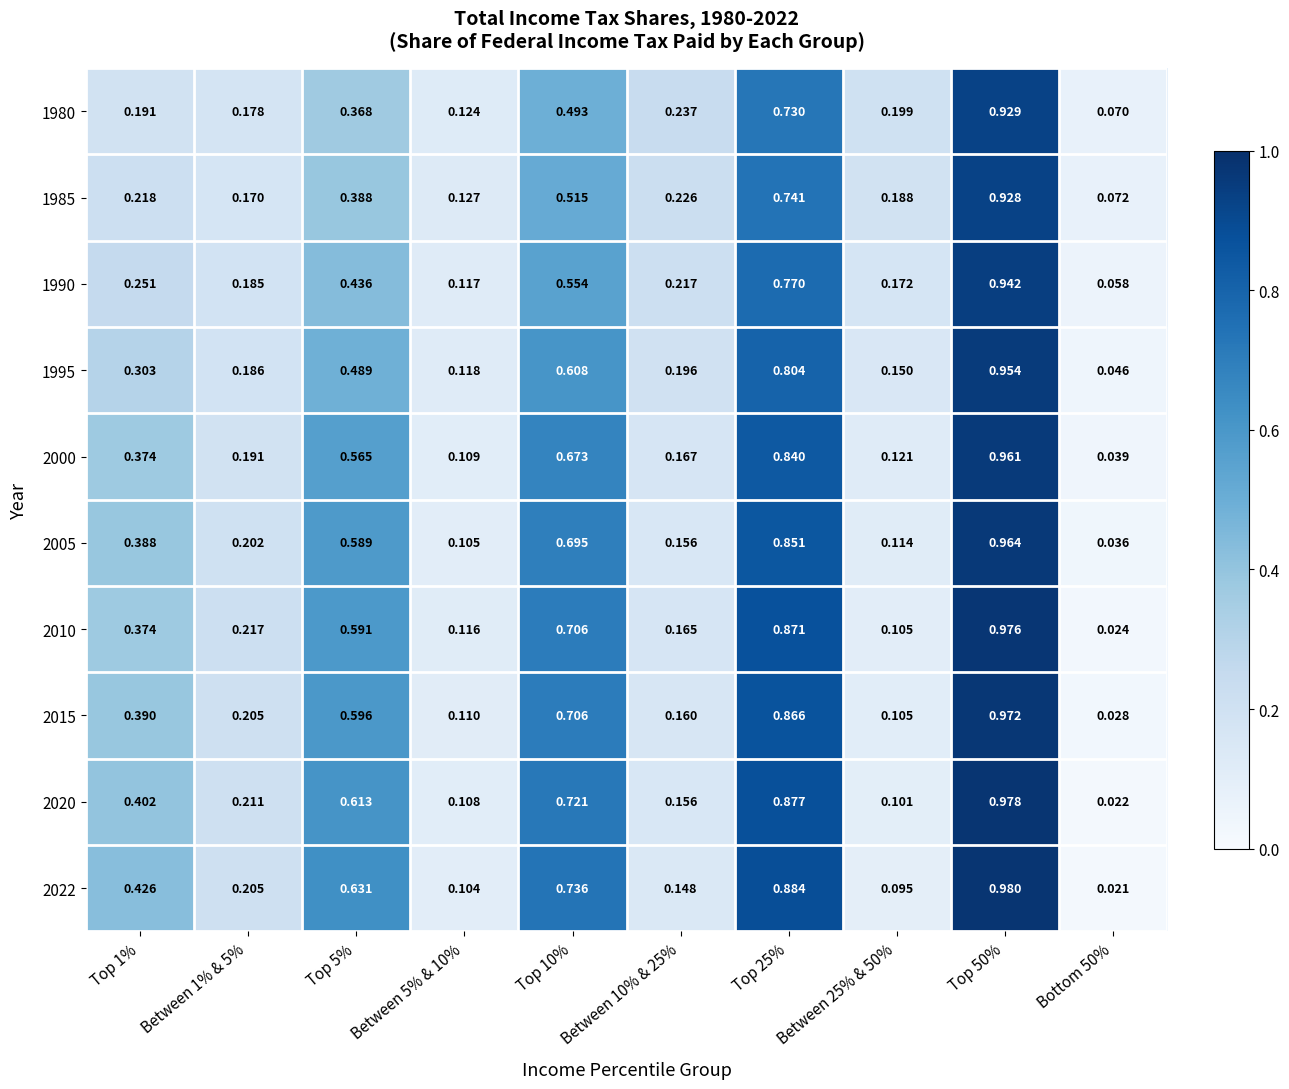

Reading left to right, list all the values displayed in this chart.

1980: Top 1%=0.2	Between 1% & 5%=0.2	Top 5%=0.4	Between 5% & 10%=0.1	Top 10%=0.5	Between 10% & 25%=0.2	Top 25%=0.7	Between 25% & 50%=0.2	Top 50%=0.9	Bottom 50%=0.1
1985: Top 1%=0.2	Between 1% & 5%=0.2	Top 5%=0.4	Between 5% & 10%=0.1	Top 10%=0.5	Between 10% & 25%=0.2	Top 25%=0.7	Between 25% & 50%=0.2	Top 50%=0.9	Bottom 50%=0.1
1990: Top 1%=0.3	Between 1% & 5%=0.2	Top 5%=0.4	Between 5% & 10%=0.1	Top 10%=0.6	Between 10% & 25%=0.2	Top 25%=0.8	Between 25% & 50%=0.2	Top 50%=0.9	Bottom 50%=0.1
1995: Top 1%=0.3	Between 1% & 5%=0.2	Top 5%=0.5	Between 5% & 10%=0.1	Top 10%=0.6	Between 10% & 25%=0.2	Top 25%=0.8	Between 25% & 50%=0.1	Top 50%=1.0	Bottom 50%=0.0
2000: Top 1%=0.4	Between 1% & 5%=0.2	Top 5%=0.6	Between 5% & 10%=0.1	Top 10%=0.7	Between 10% & 25%=0.2	Top 25%=0.8	Between 25% & 50%=0.1	Top 50%=1.0	Bottom 50%=0.0
2005: Top 1%=0.4	Between 1% & 5%=0.2	Top 5%=0.6	Between 5% & 10%=0.1	Top 10%=0.7	Between 10% & 25%=0.2	Top 25%=0.9	Between 25% & 50%=0.1	Top 50%=1.0	Bottom 50%=0.0
2010: Top 1%=0.4	Between 1% & 5%=0.2	Top 5%=0.6	Between 5% & 10%=0.1	Top 10%=0.7	Between 10% & 25%=0.2	Top 25%=0.9	Between 25% & 50%=0.1	Top 50%=1.0	Bottom 50%=0.0
2015: Top 1%=0.4	Between 1% & 5%=0.2	Top 5%=0.6	Between 5% & 10%=0.1	Top 10%=0.7	Between 10% & 25%=0.2	Top 25%=0.9	Between 25% & 50%=0.1	Top 50%=1.0	Bottom 50%=0.0
2020: Top 1%=0.4	Between 1% & 5%=0.2	Top 5%=0.6	Between 5% & 10%=0.1	Top 10%=0.7	Between 10% & 25%=0.2	Top 25%=0.9	Between 25% & 50%=0.1	Top 50%=1.0	Bottom 50%=0.0
2022: Top 1%=0.4	Between 1% & 5%=0.2	Top 5%=0.6	Between 5% & 10%=0.1	Top 10%=0.7	Between 10% & 25%=0.1	Top 25%=0.9	Between 25% & 50%=0.1	Top 50%=1.0	Bottom 50%=0.0